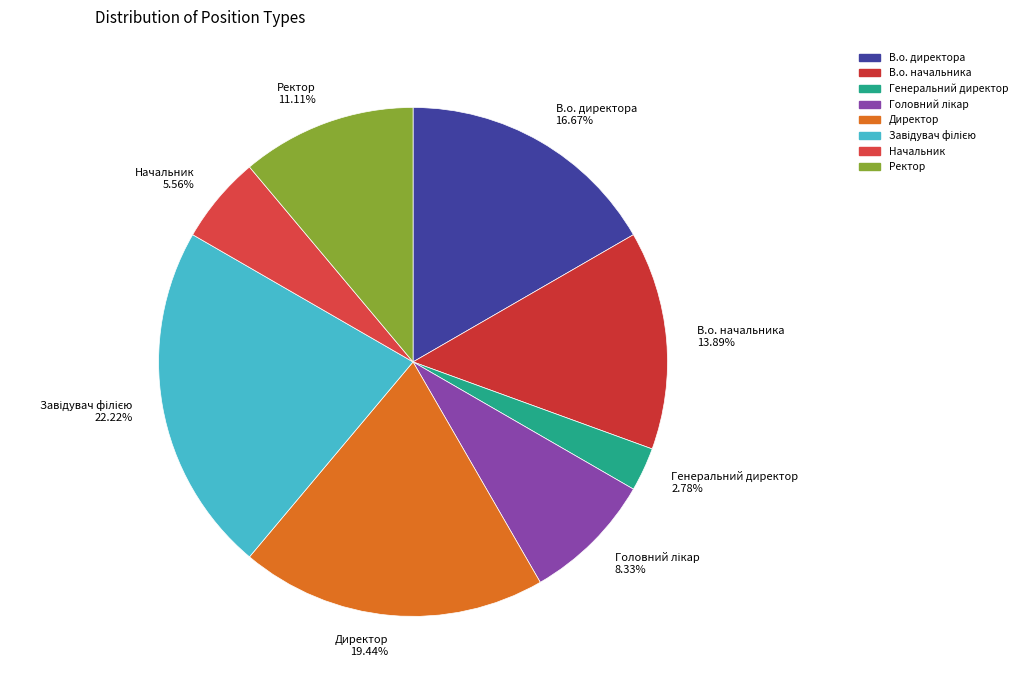

To the nearest percent, what is the difference between the largest and smallest slice percentages?

19%